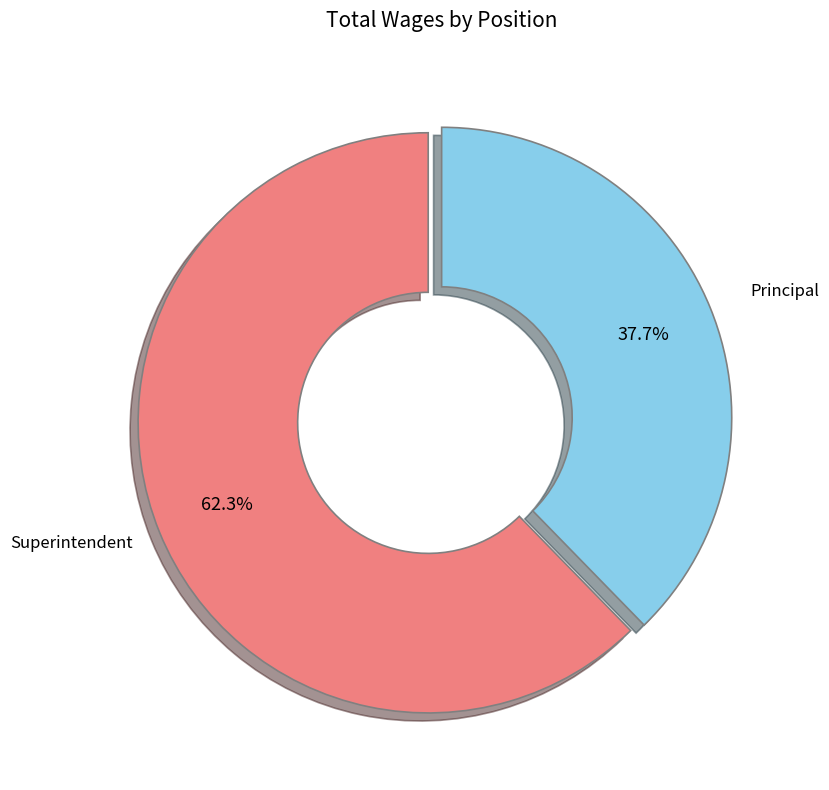

How many slices are in this pie chart?

2